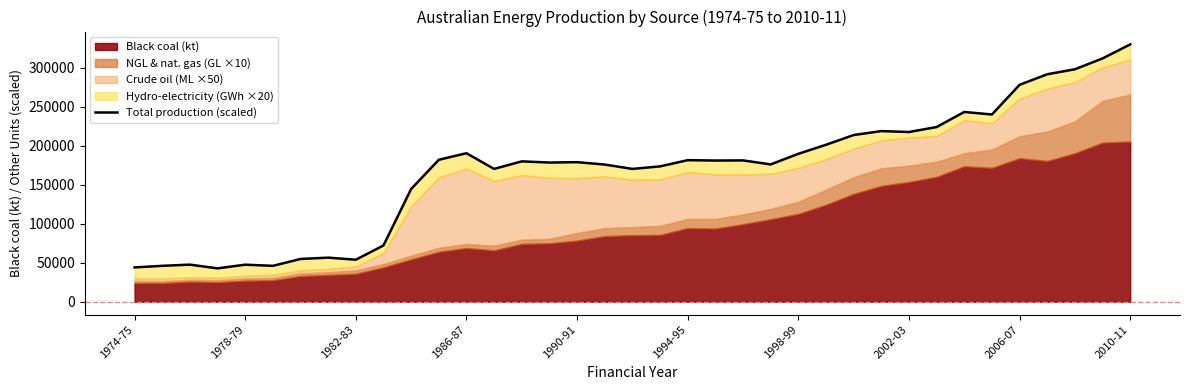

What is the greatest value displayed?

330091